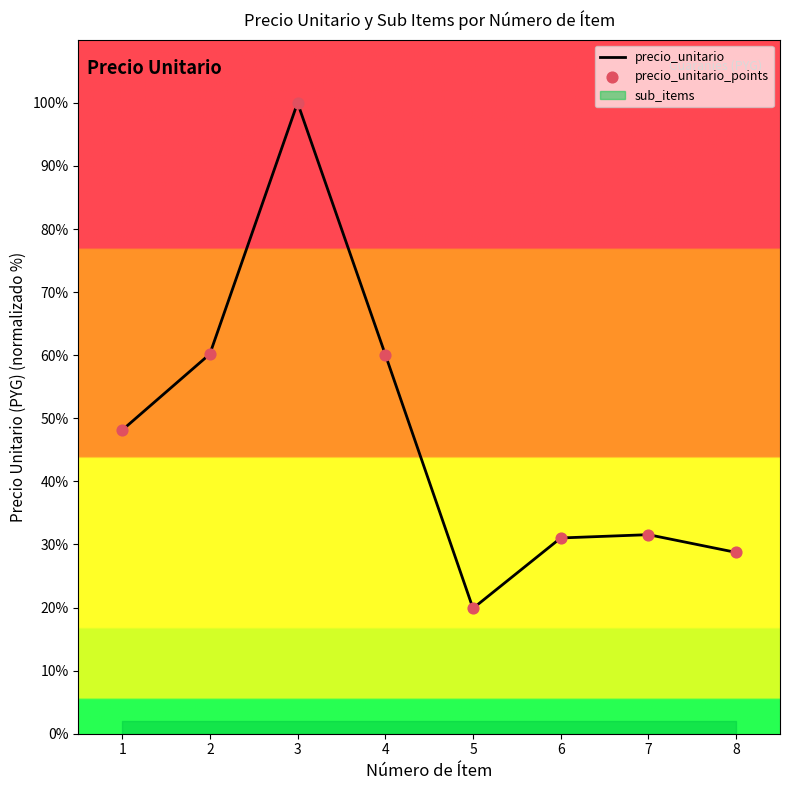

Is the value of precio_unitario_points at 7 greater than the value of precio_unitario at 4?

No